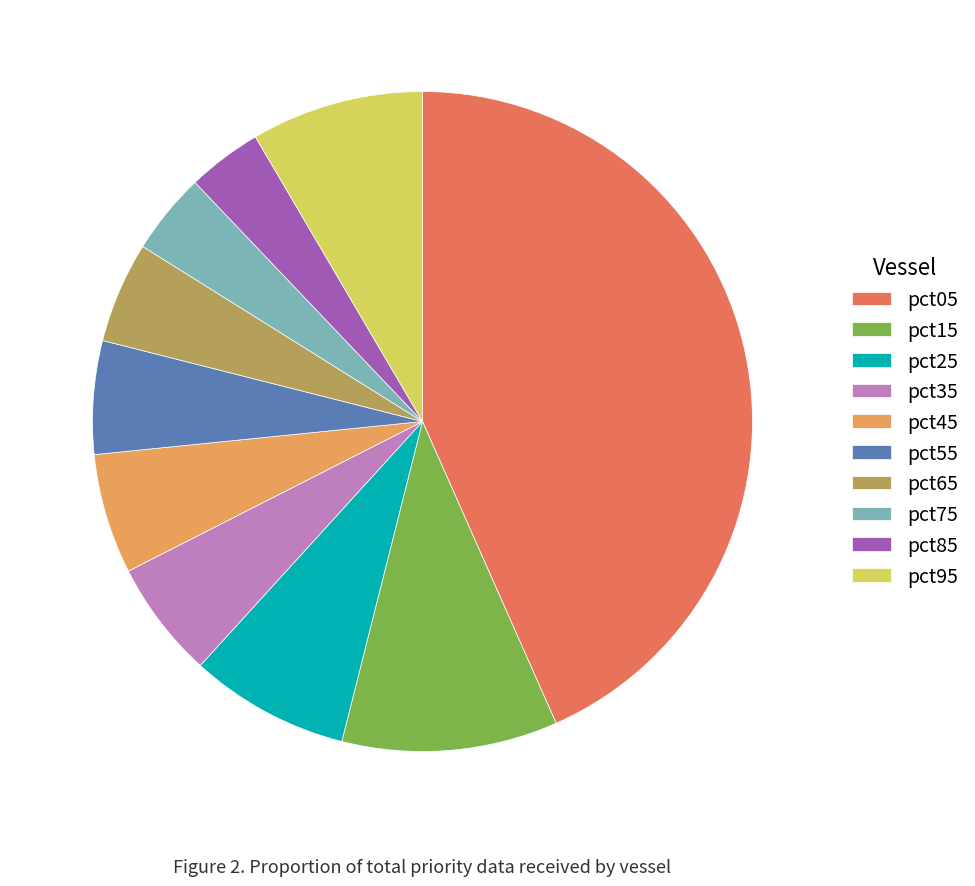

What is the largest slice in the pie chart?

pct05